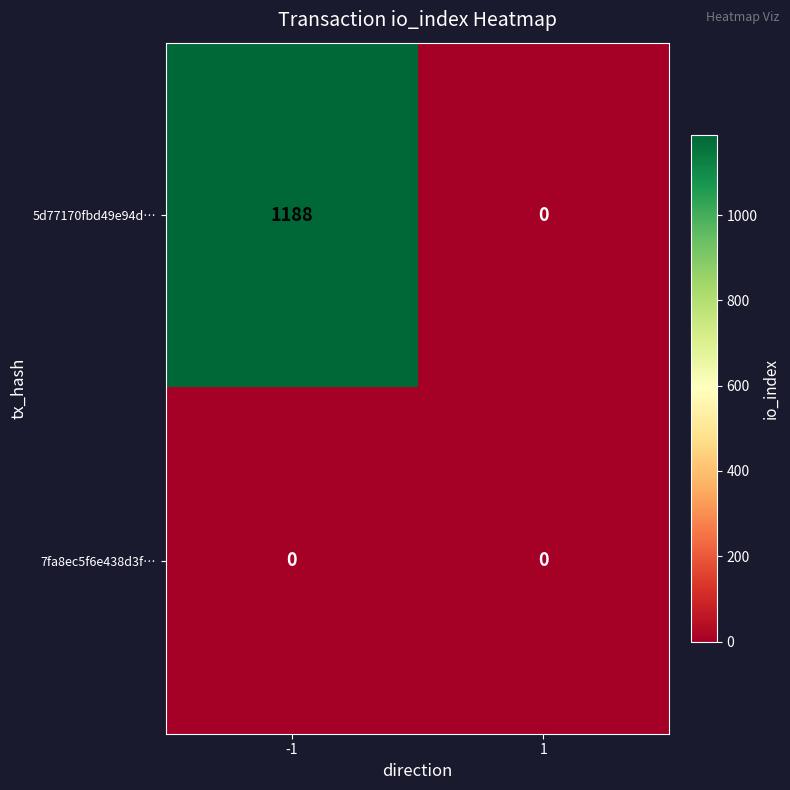

Reading right to left, what are all the values shown in this chart?

5d77170fbd49e94d…: 1=0	-1=1188
7fa8ec5f6e438d3f…: 1=0	-1=0